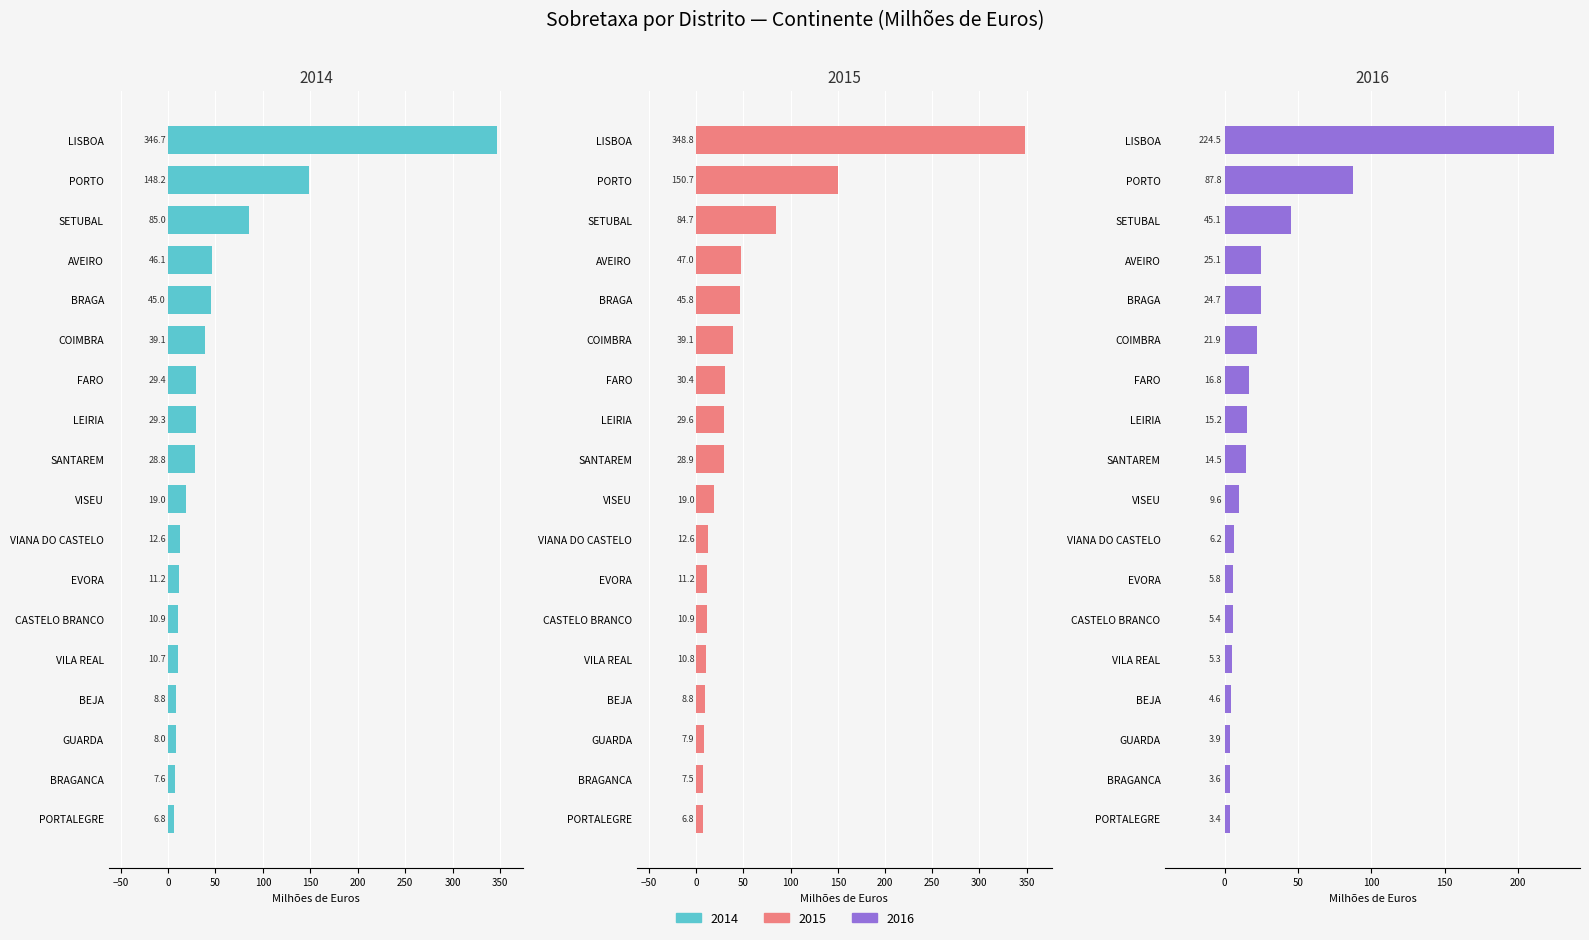

Which series has the largest total across all categories?

2015